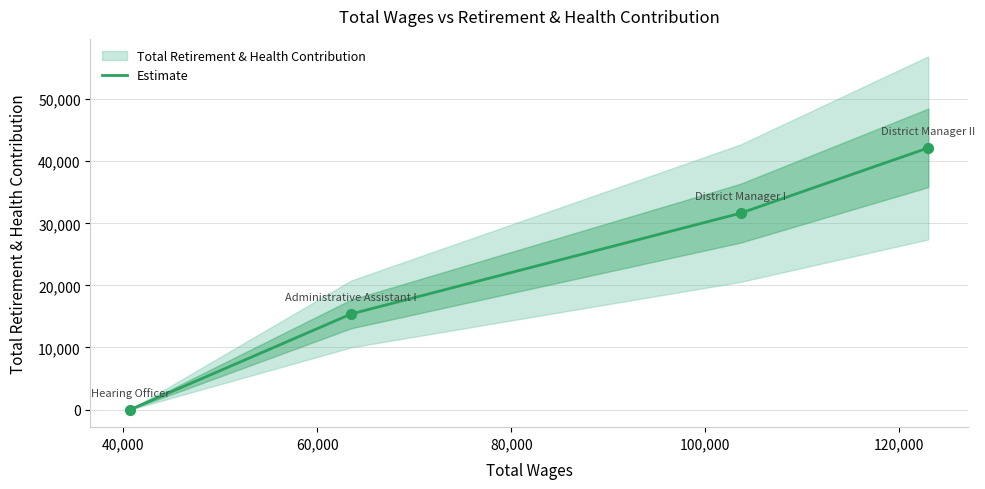

True or false: Estimate has more than 1 points higher than both neighbors.

False